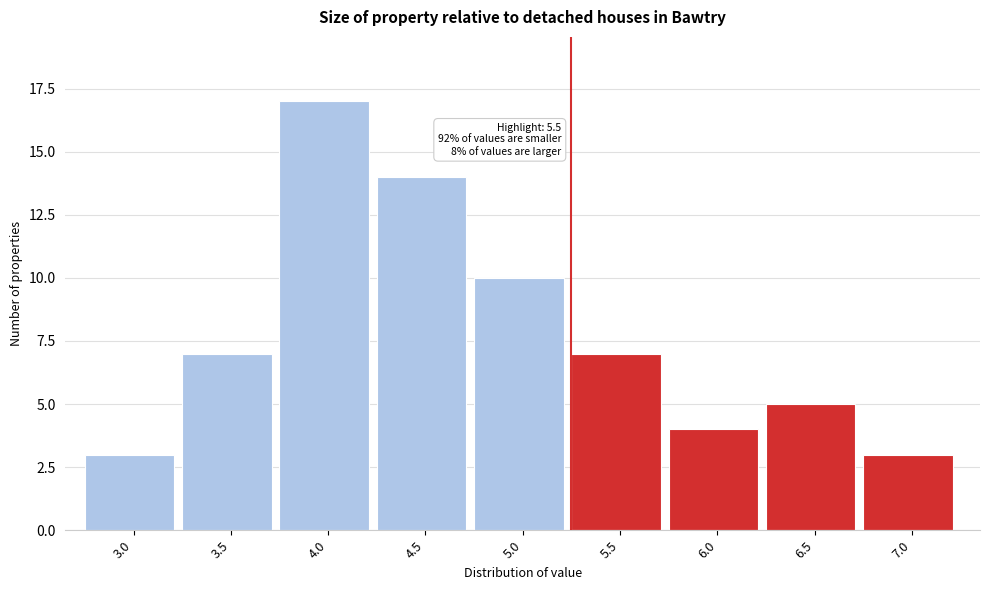

Reading right to left, what are all the values shown in this chart?

7.0=3	6.5=5	6.0=4	5.5=7	5.0=10	4.5=14	4.0=17	3.5=7	3.0=3